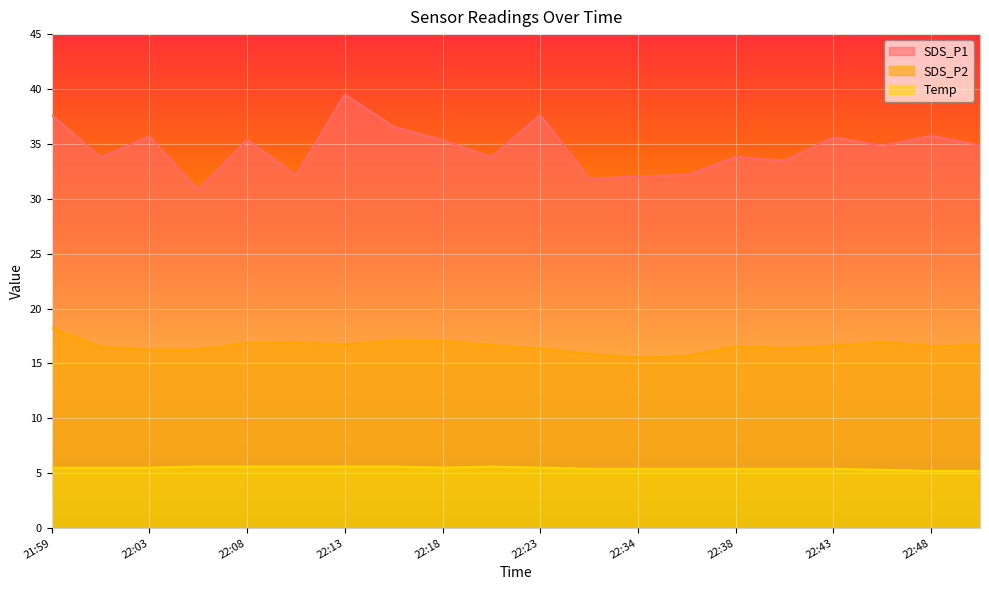

Which series has the widest spread of values?

SDS_P1